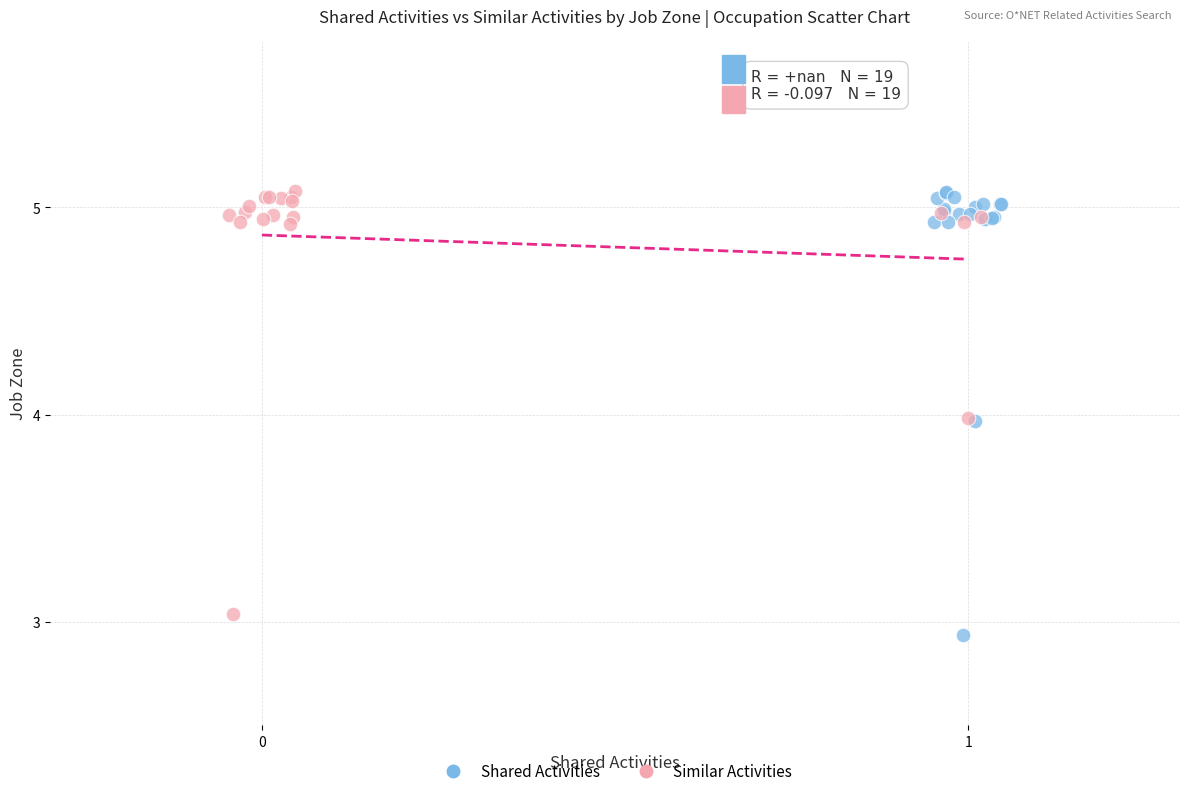

Which series reaches the minimum Y coordinate?

Shared Activities